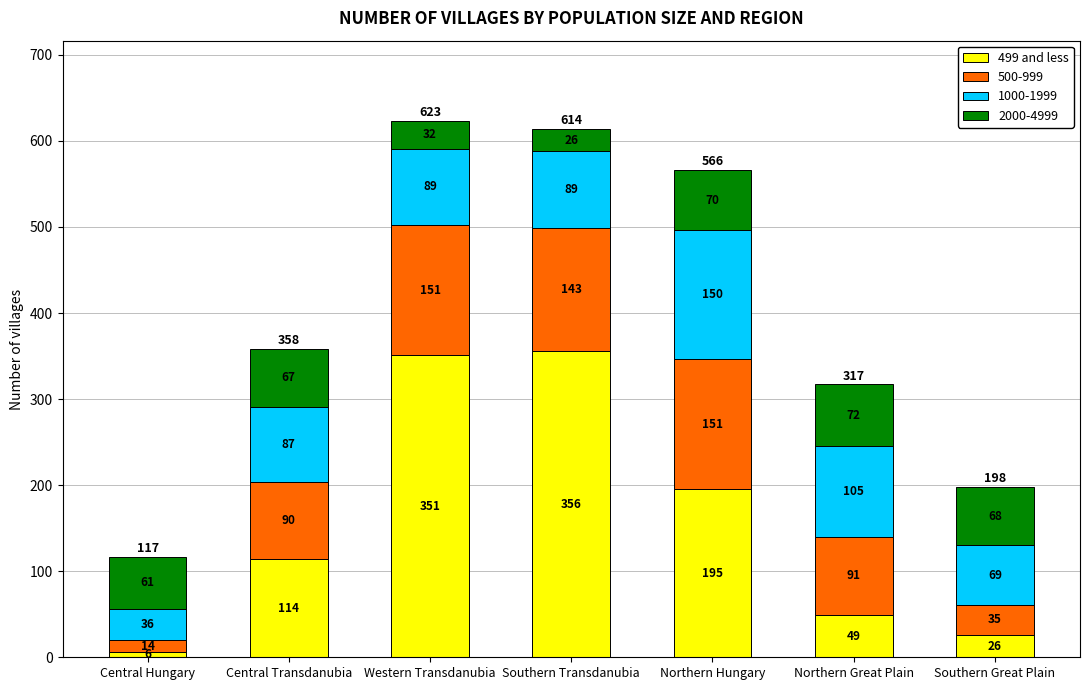

What is the maximum value for 499 and less?

356